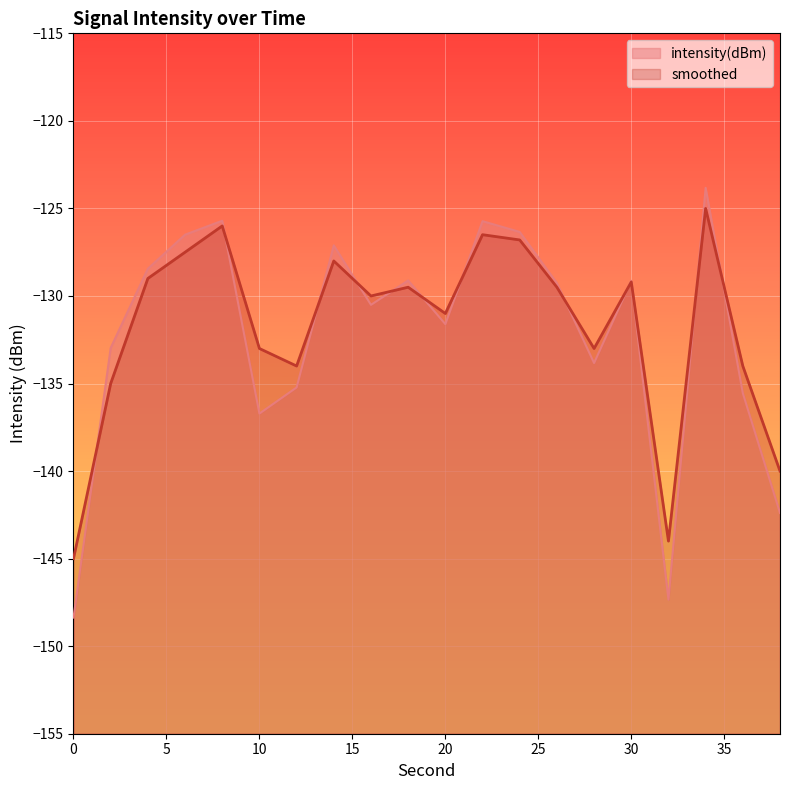

What is the spread (max minus min) of values at 12?

1.2